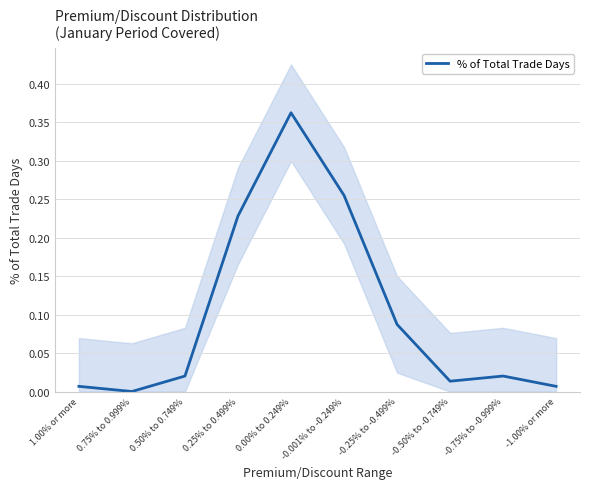

The value at -0.25% to -0.499% is 0.0. True or false?

False